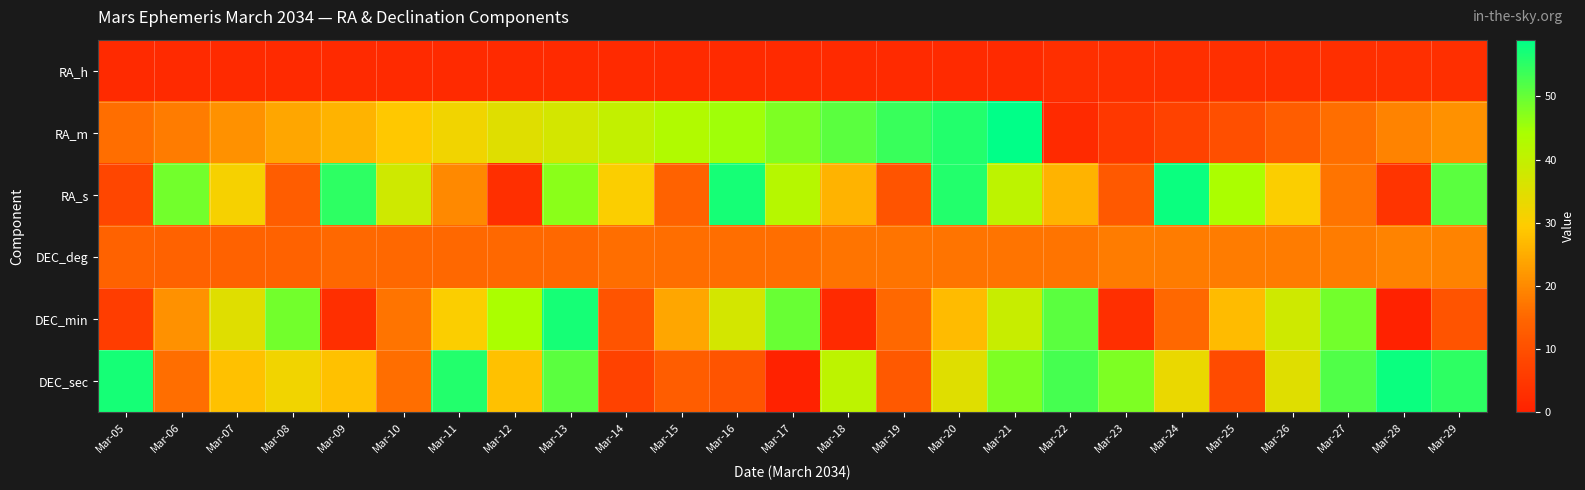

At which category is the sum across all series the highest?

Mar-13